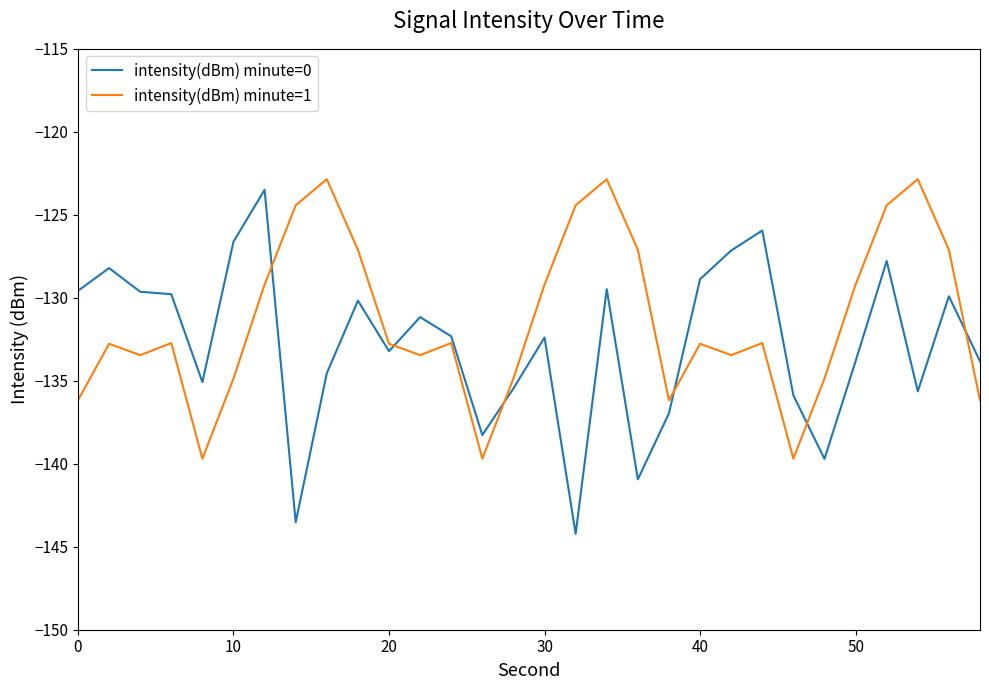

Rank the series by their average value, from lowest to highest.

intensity(dBm) minute=0, intensity(dBm) minute=1